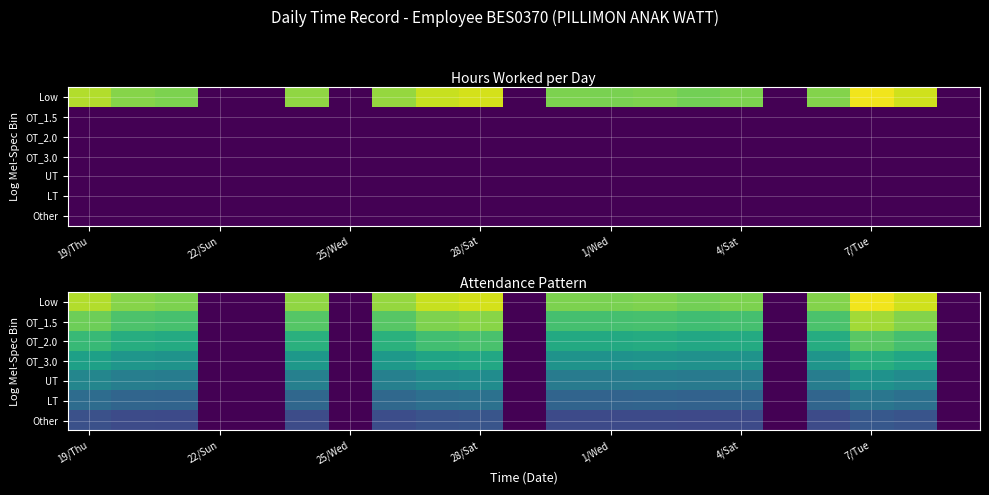

Count the Other values in the range 0 to 2.

6